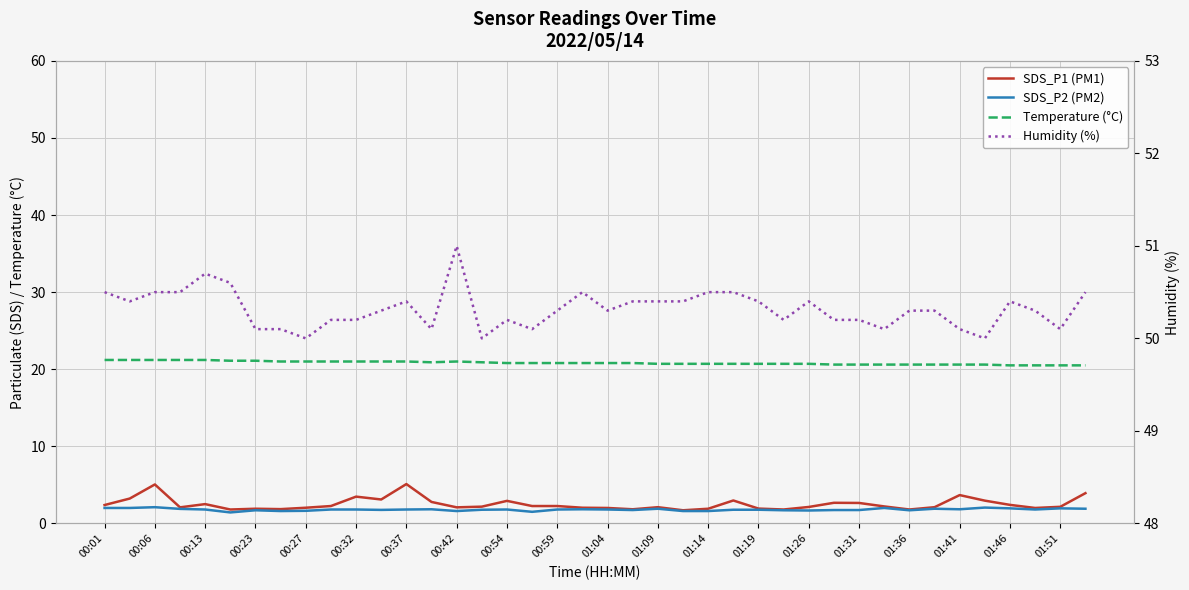

What is the average value of the Temperature (°C) series?

20.8